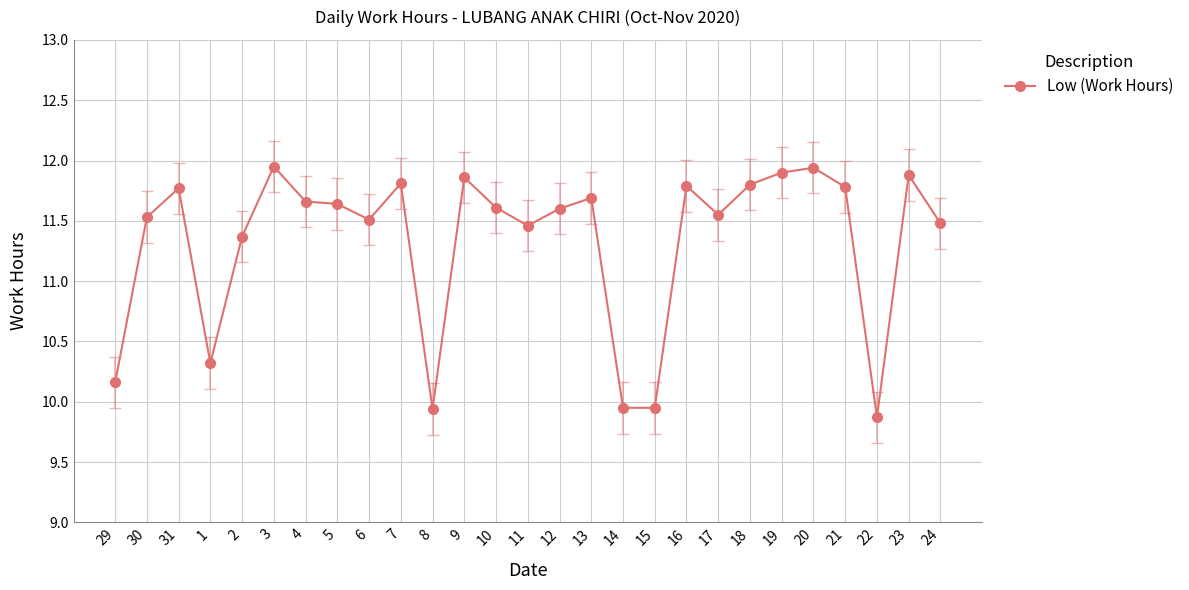

What is the value of the 3rd point from the left?

11.8